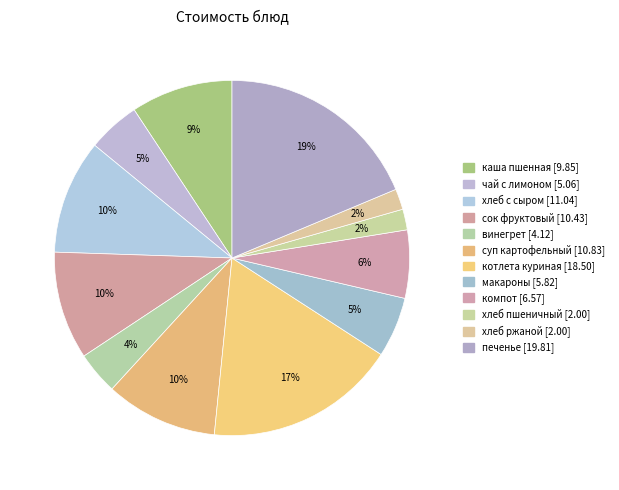

How many segments does this pie chart have?

12